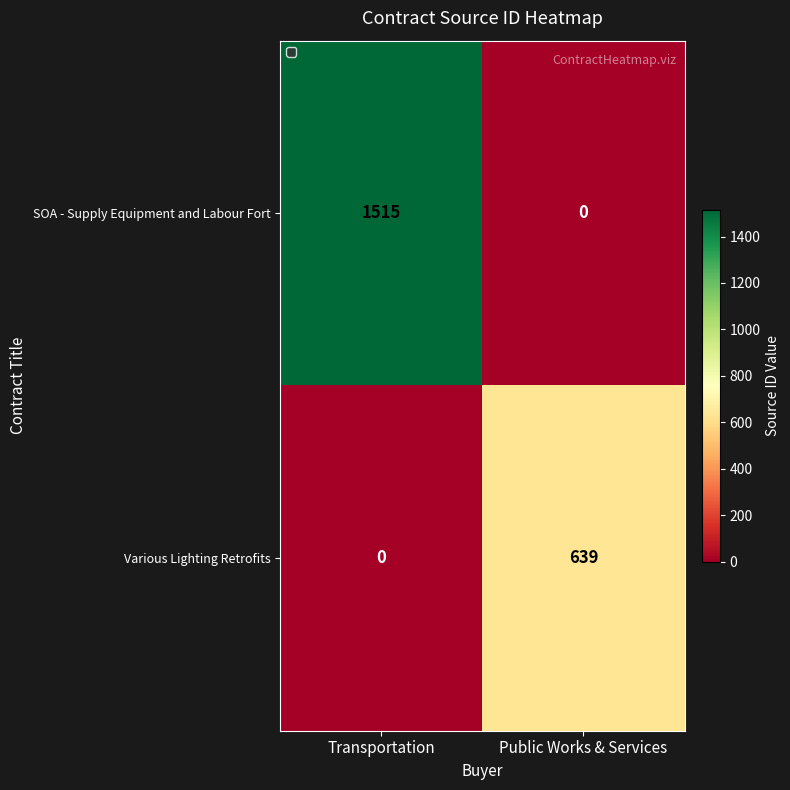

Rank the series by their maximum value, from highest to lowest.

SOA - Supply Equipment and Labour Fort, Various Lighting Retrofits